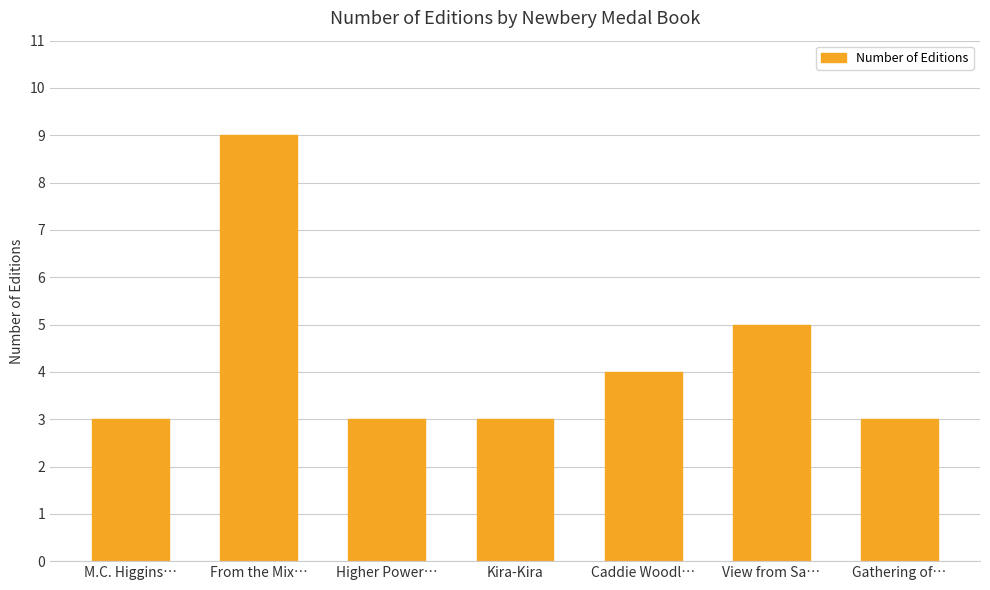

How many series are shown in this chart?

1